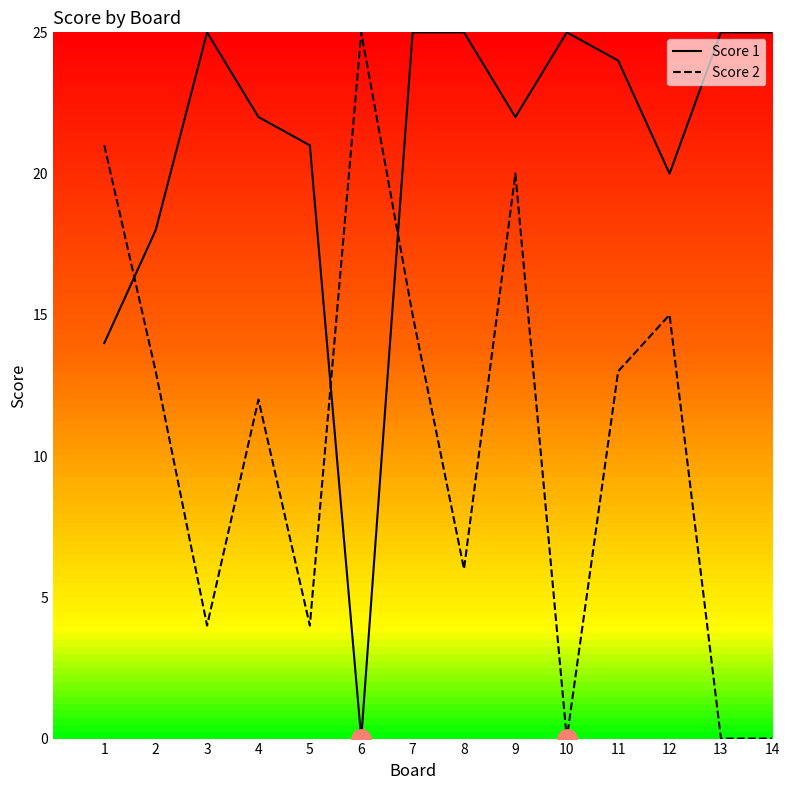

What is the difference between the highest and lowest values at 7?

10